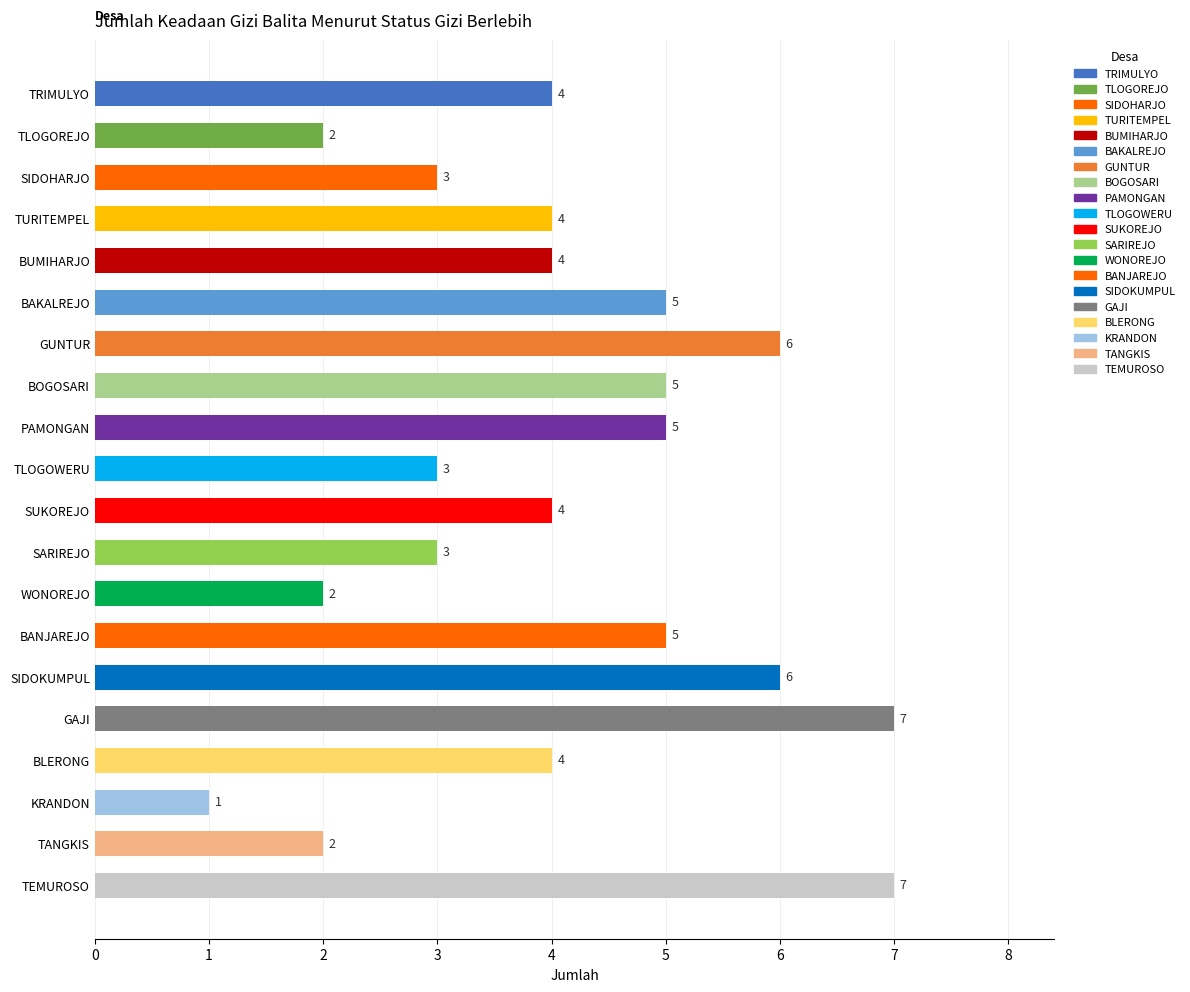

Are the bars horizontal?

Yes